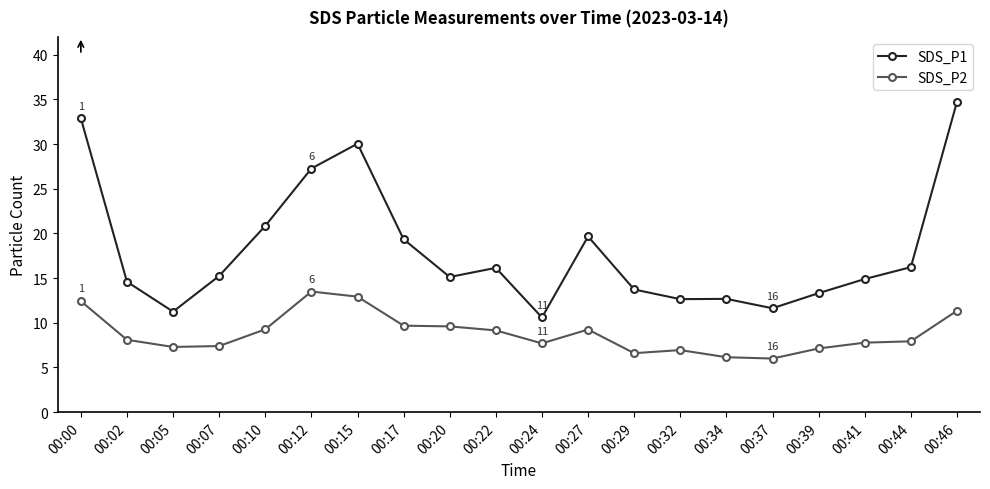

The SDS_P2 series shows 13.1 at 00:27. True or false?

False